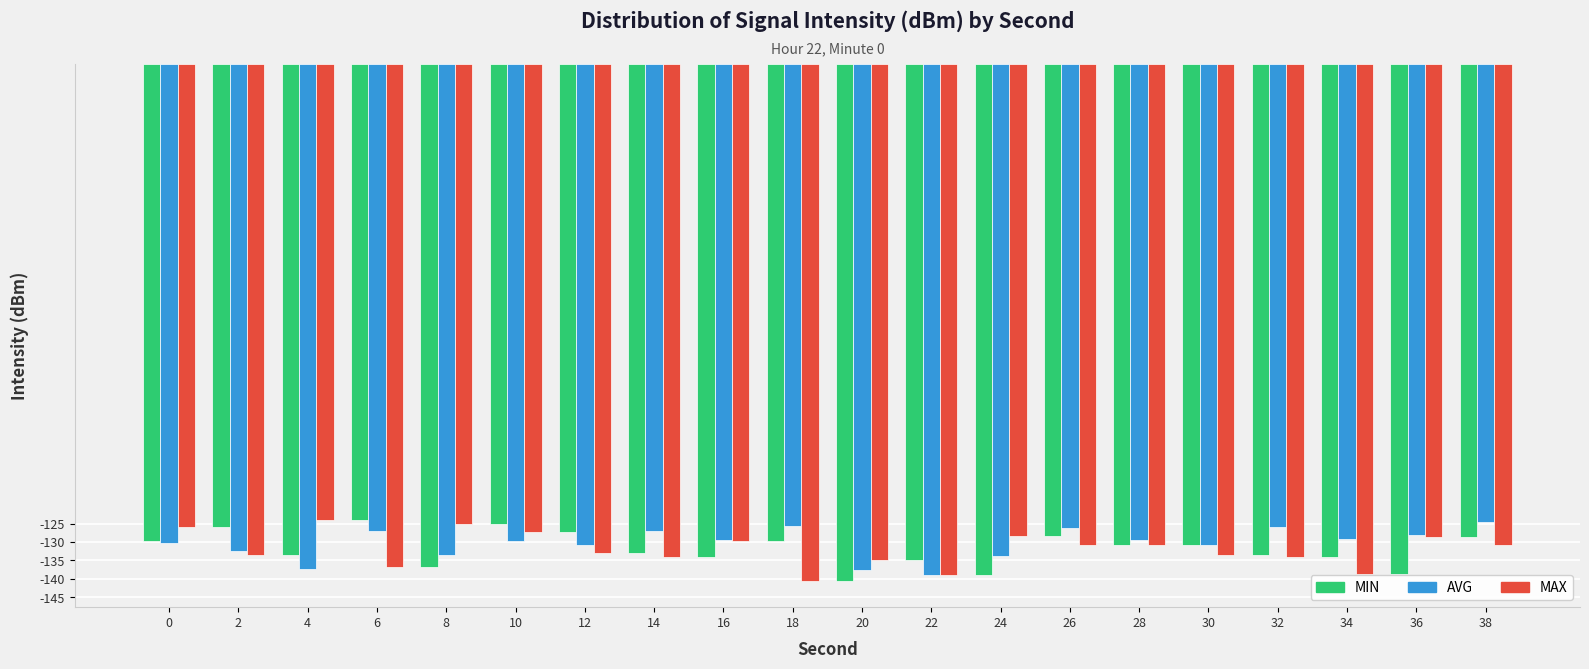

What is the total value across all series at 28?

-391.0